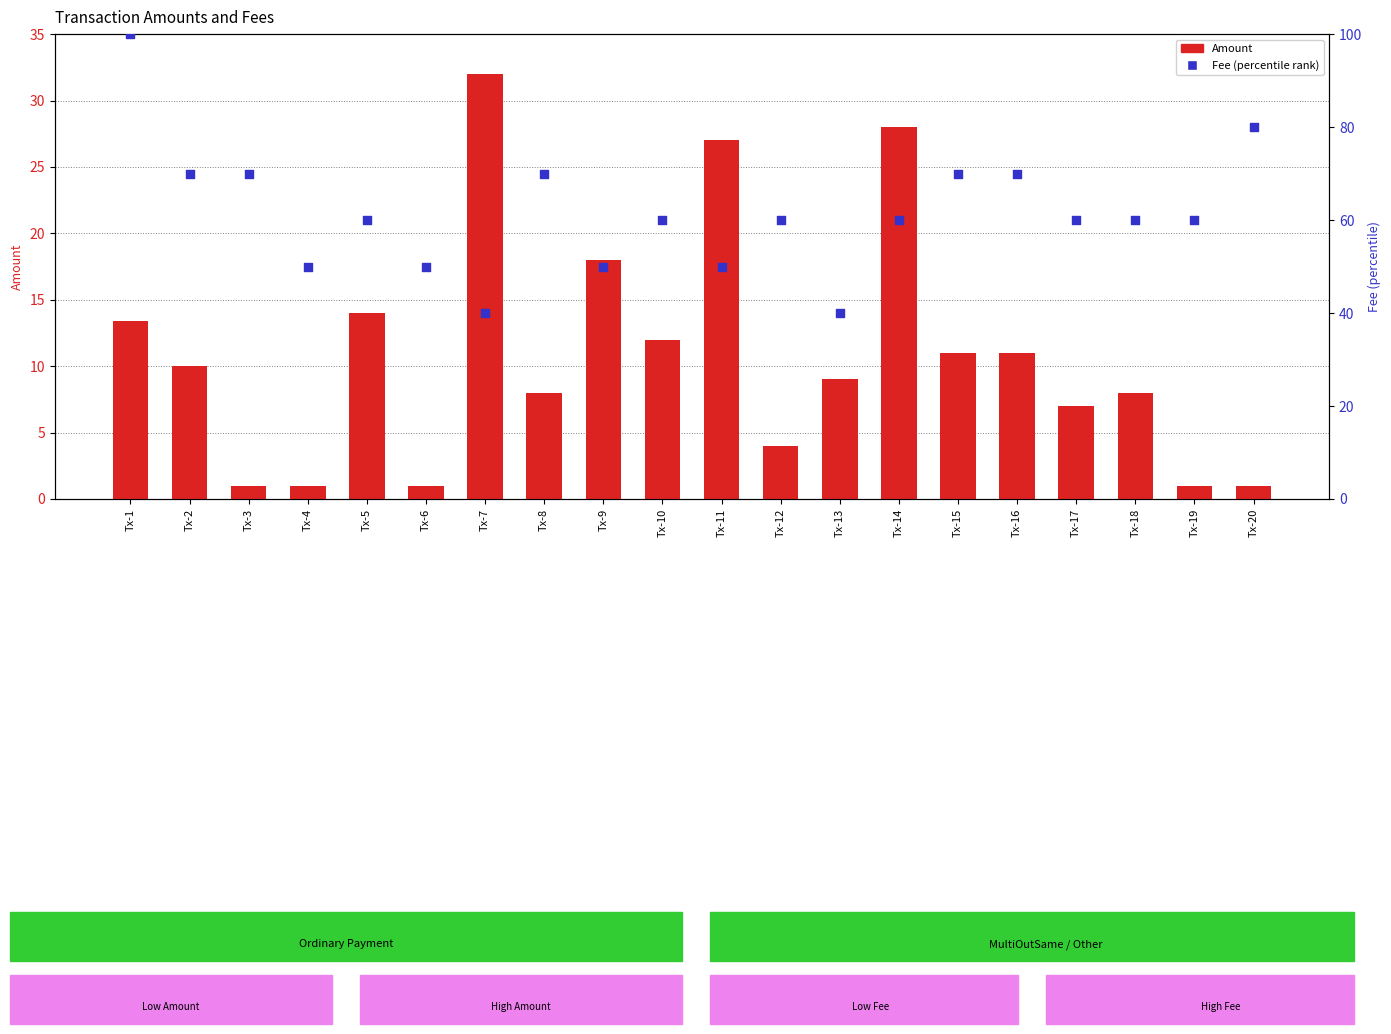

Which series reaches the maximum Y coordinate?

Fee (percentile rank)